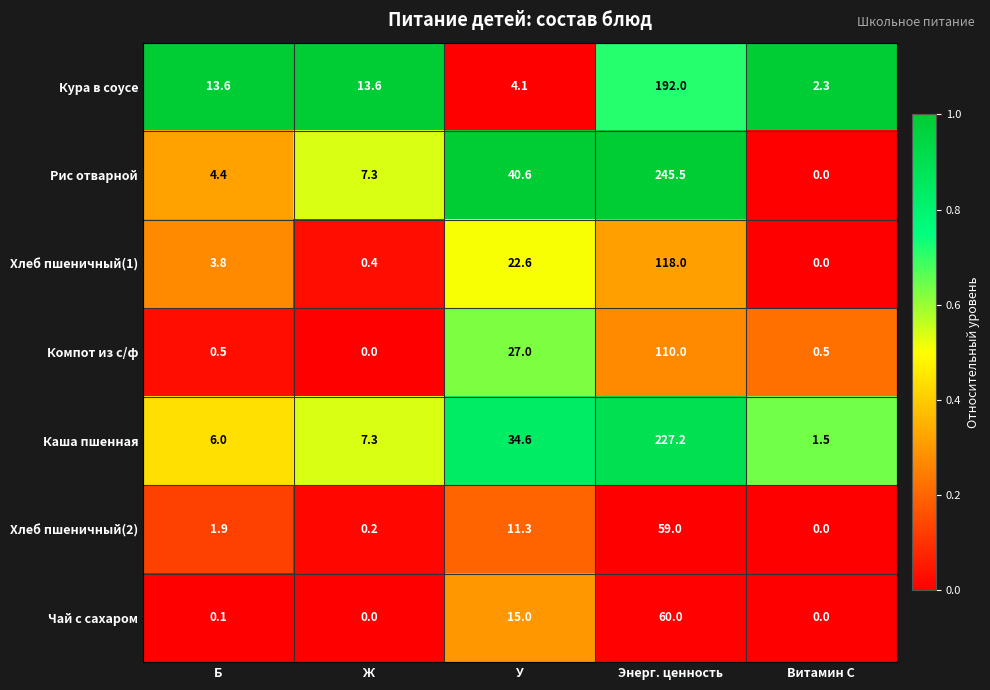

Where is Хлеб пшеничный(1) nearest to the value 59?

У